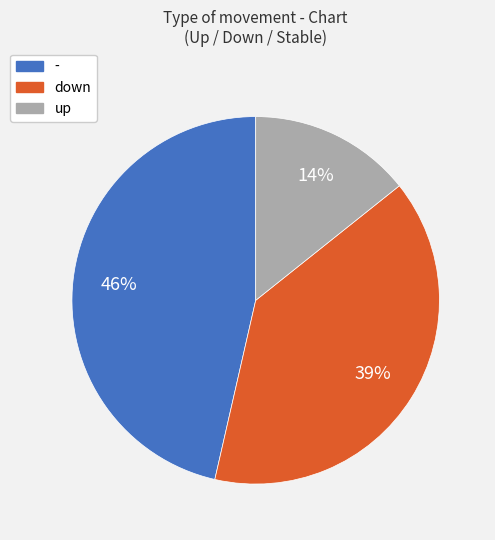

Is down the majority of the pie?

No